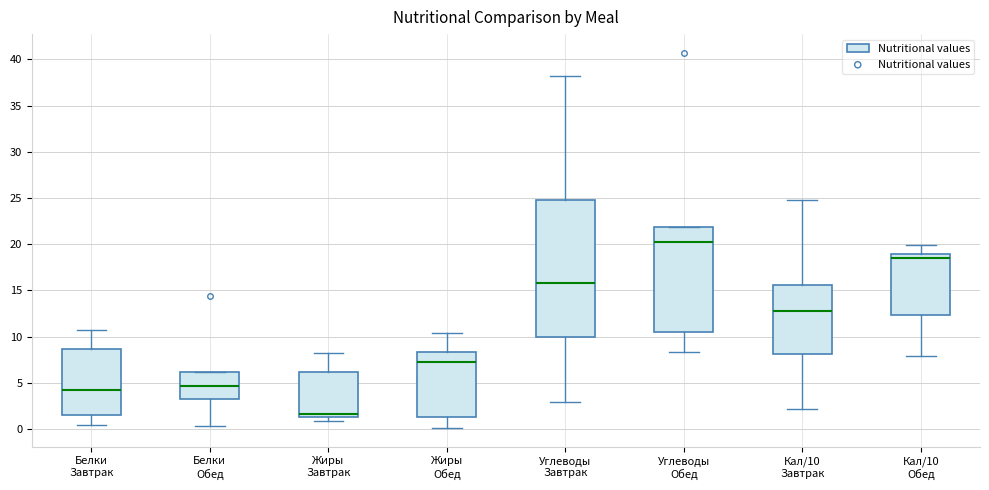

Reading left to right, read every box against the y-axis: the position of its median line, the range the box covers, and the ends of its whiskers. The values are not printed on the chart, so give them approximately, as read against the axis.

Белки Завтрак: median 4.0, box 1.5 to 8.5, whiskers 0.5 to 10.5
Белки Обед: median 4.5, box 3.0 to 6.0, whiskers 0.5 to 6.0
Жиры Завтрак: median 1.5 (just above the box's lower edge), box 1.5 to 6.0, whiskers 1.0 to 8.0
Жиры Обед: median 7.0, box 1.5 to 8.5, whiskers 0.0 to 10.5
Углеводы Завтрак: median 16.0, box 10.0 to 25.0, whiskers 3.0 to 38.0
Углеводы Обед: median 20.0, box 10.5 to 22.0, whiskers 8.5 to 22.0
Кал/10 Завтрак: median 13.0, box 8.0 to 15.5, whiskers 2.0 to 25.0
Кал/10 Обед: median 18.5, box 12.5 to 19.0, whiskers 8.0 to 20.0